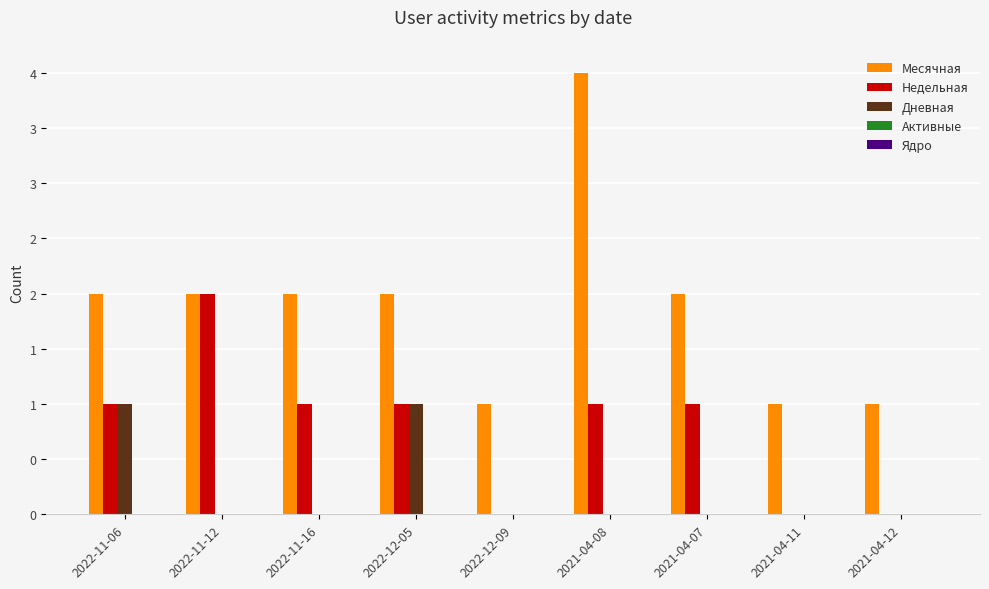

List the series in order of their peak value, highest first.

Месячная, Недельная, Дневная, Активные, Ядро